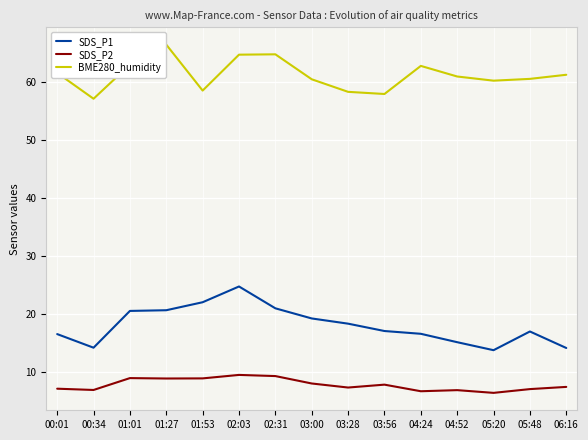

True or false: SDS_P2 and BME280_humidity cross at least once.

False